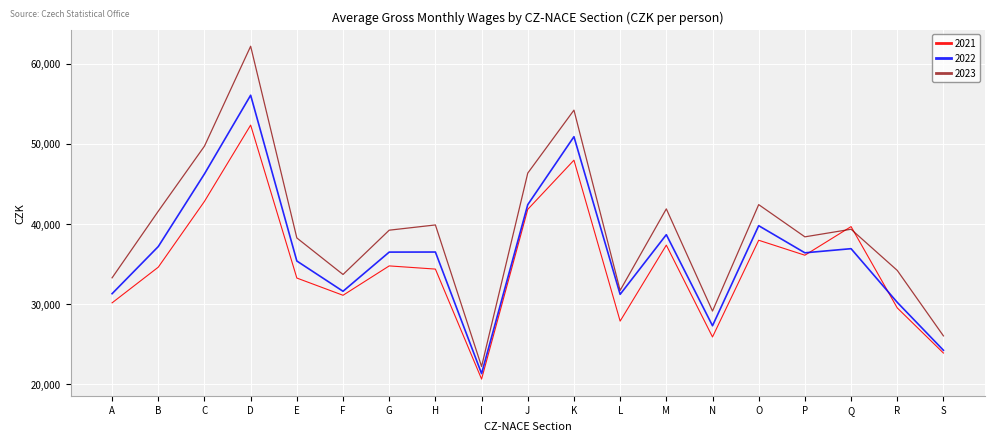

True or false: 2021 has a value of 30171 at A.

True